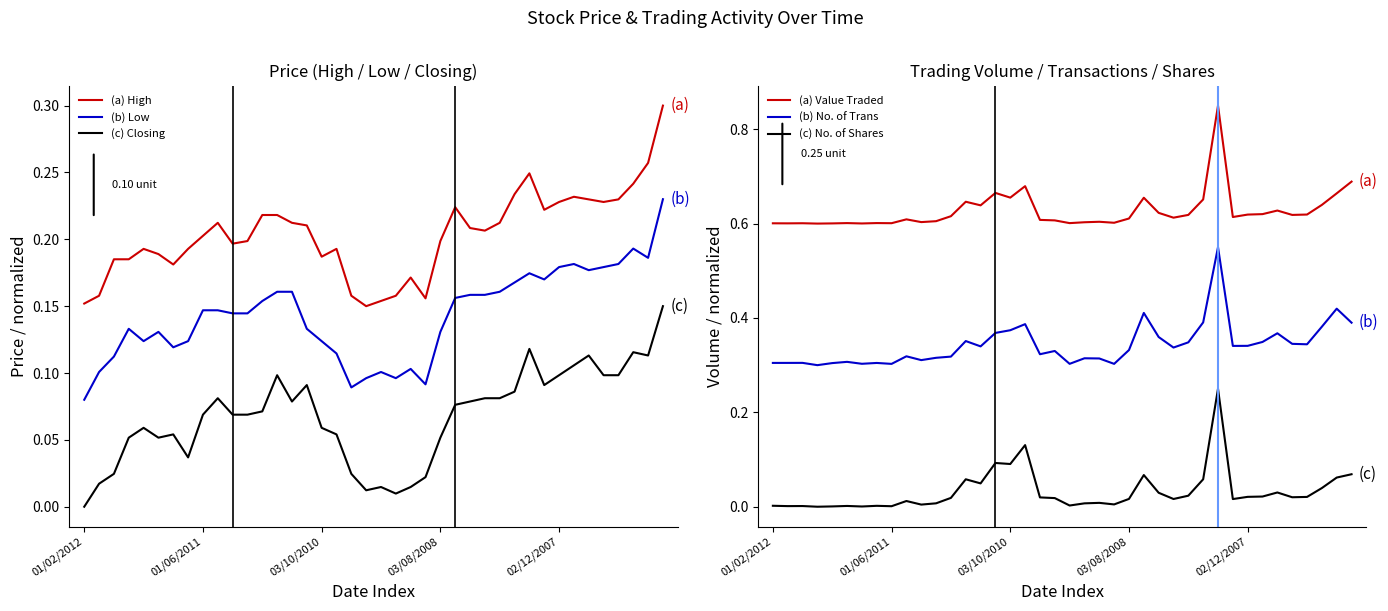

What is the total value across all series at 12?

1.4